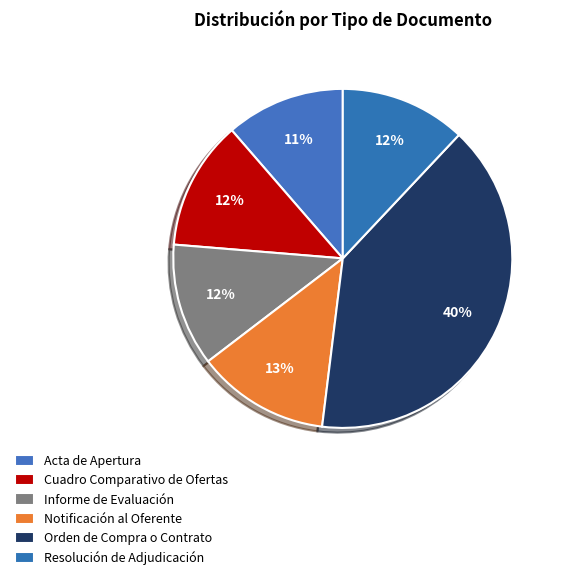

Which slice is the smallest?

Acta de Apertura